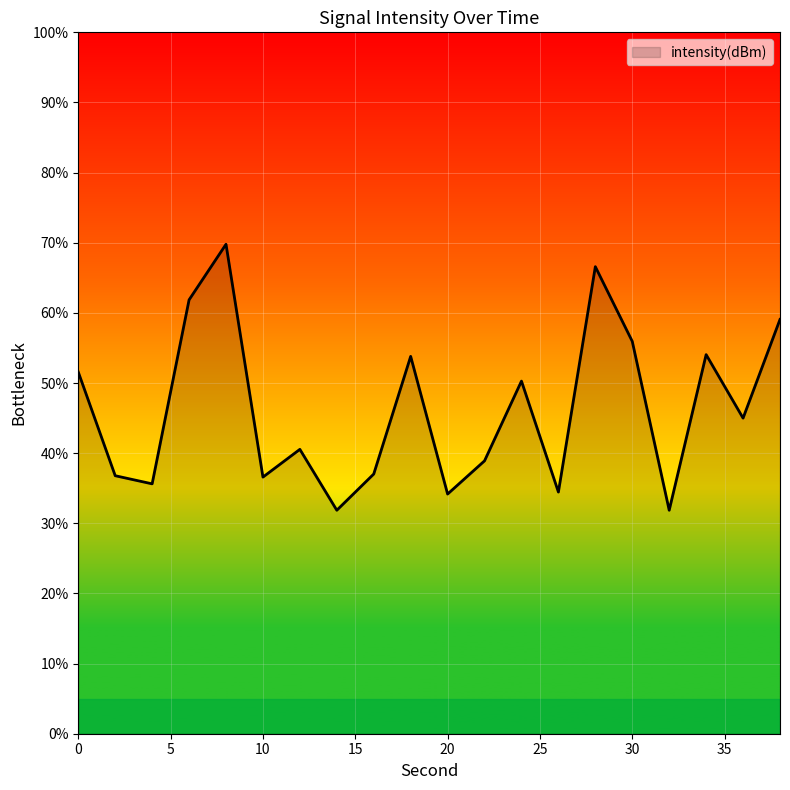

What is the sum of all values?

925.7